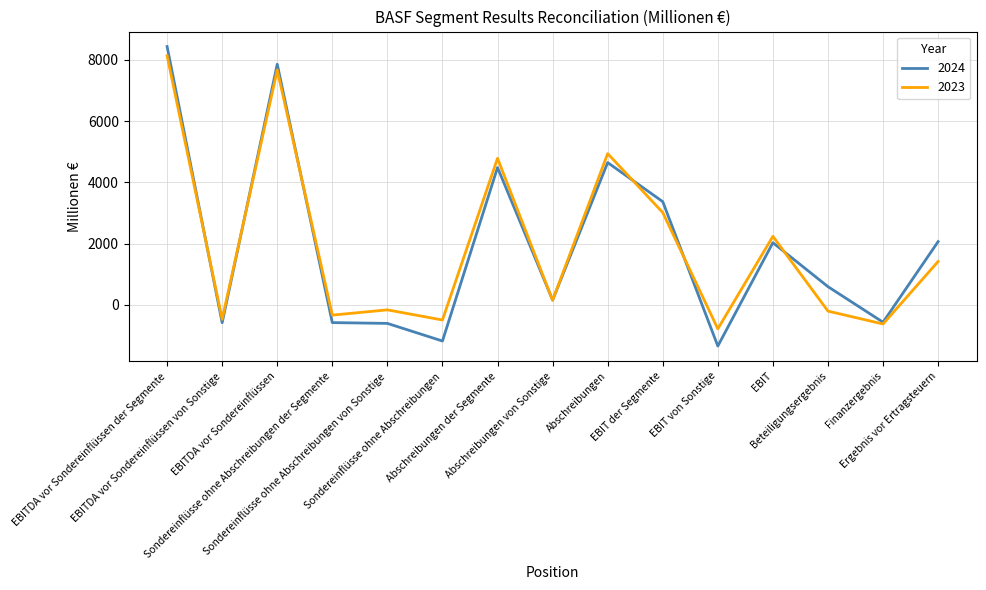

In 2023, how many points are higher than both neighbors (excluding endpoints)?

5